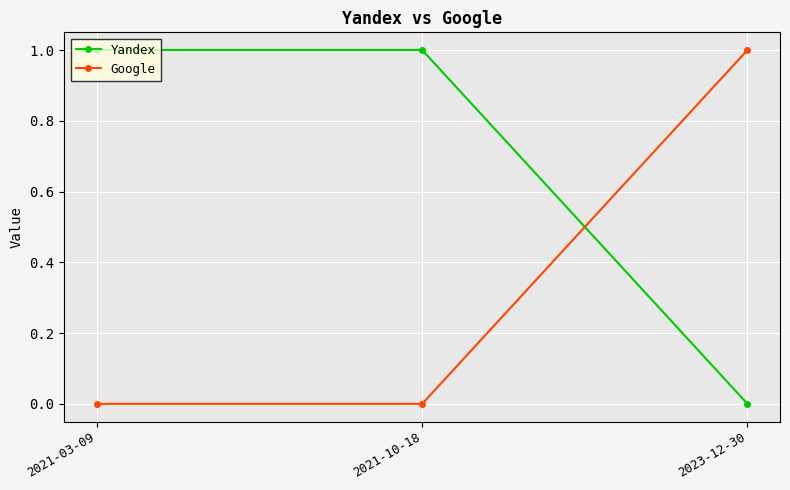

What position from the right is 2021-10-18?

2